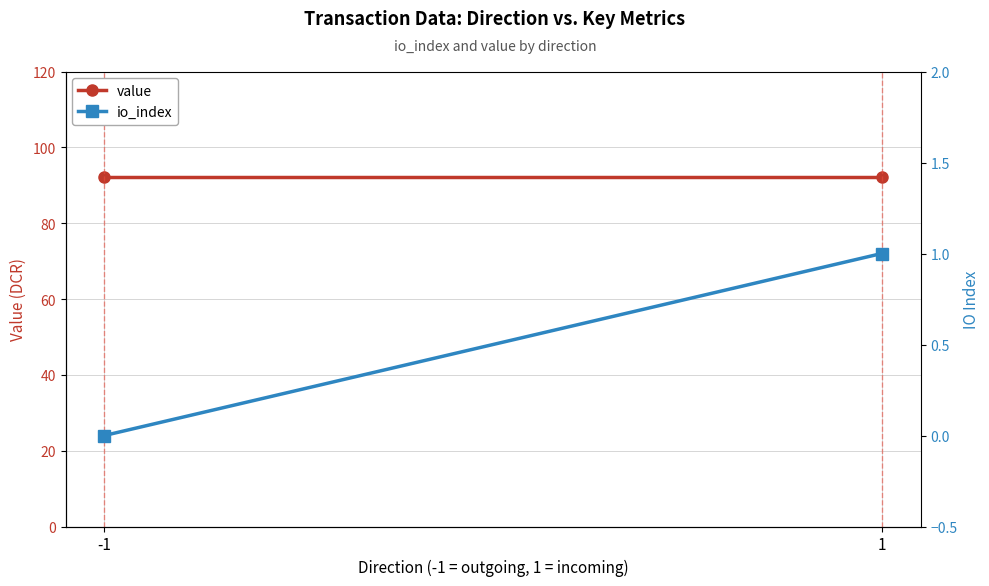

What is the value of the io_index point at the 2nd from the left?

1.0